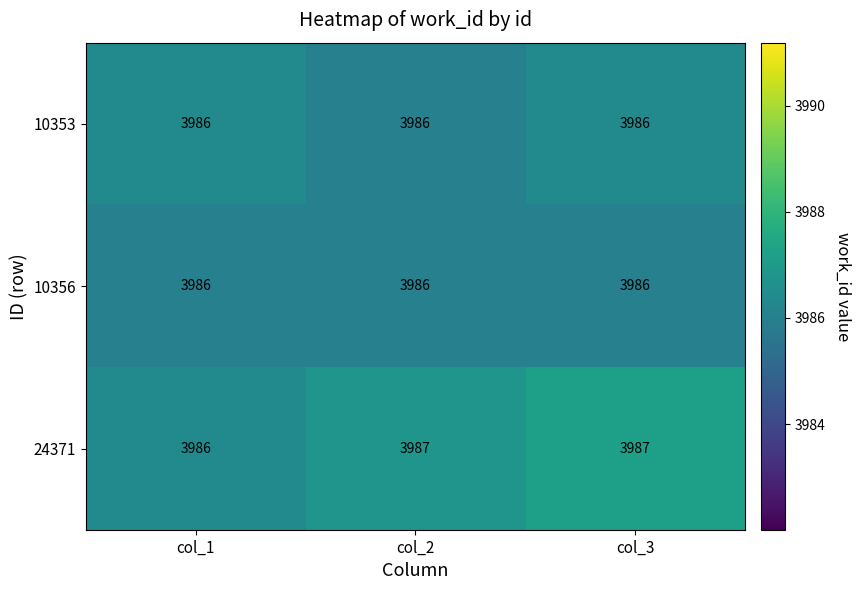

The value of 10353 at col_3 is 5968. True or false?

False